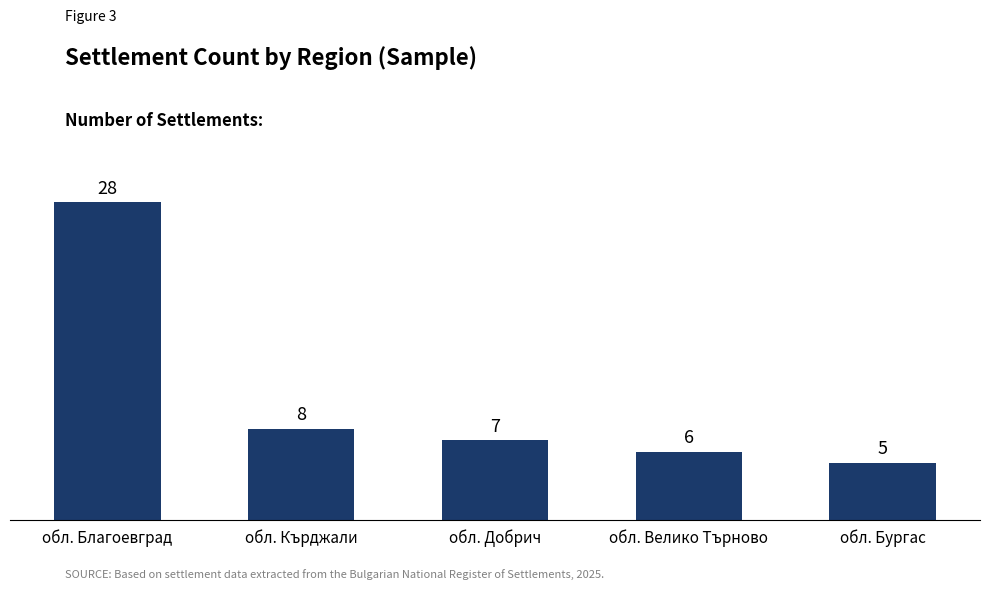

What is the label of the 4th bar from the right?

обл. Кърджали